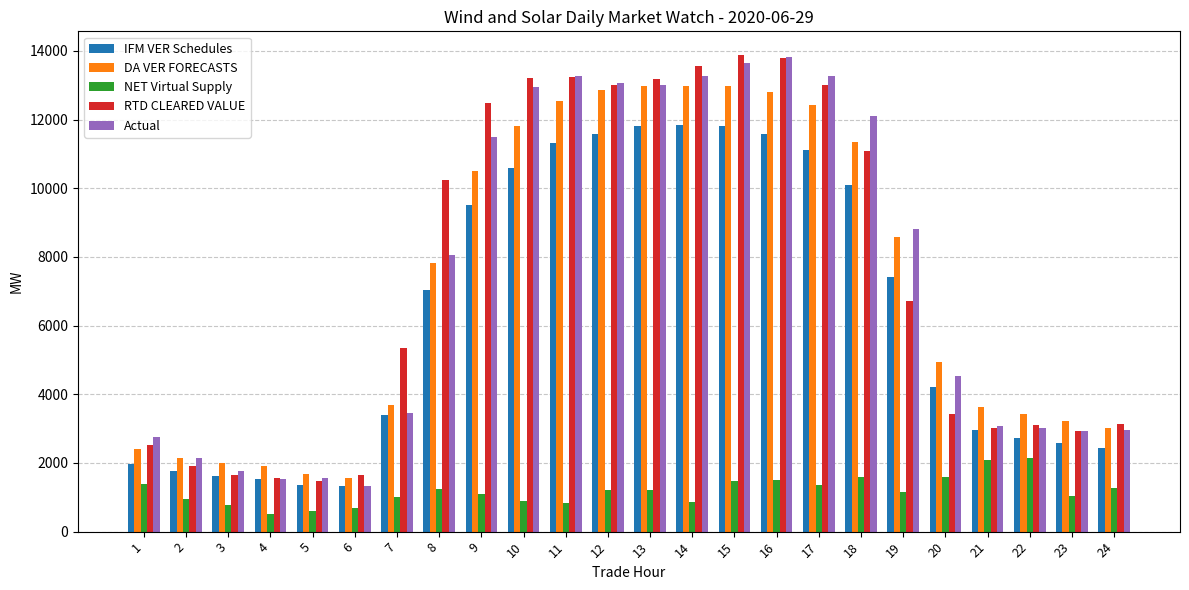

What is the total value across all series at 15?

53797.3